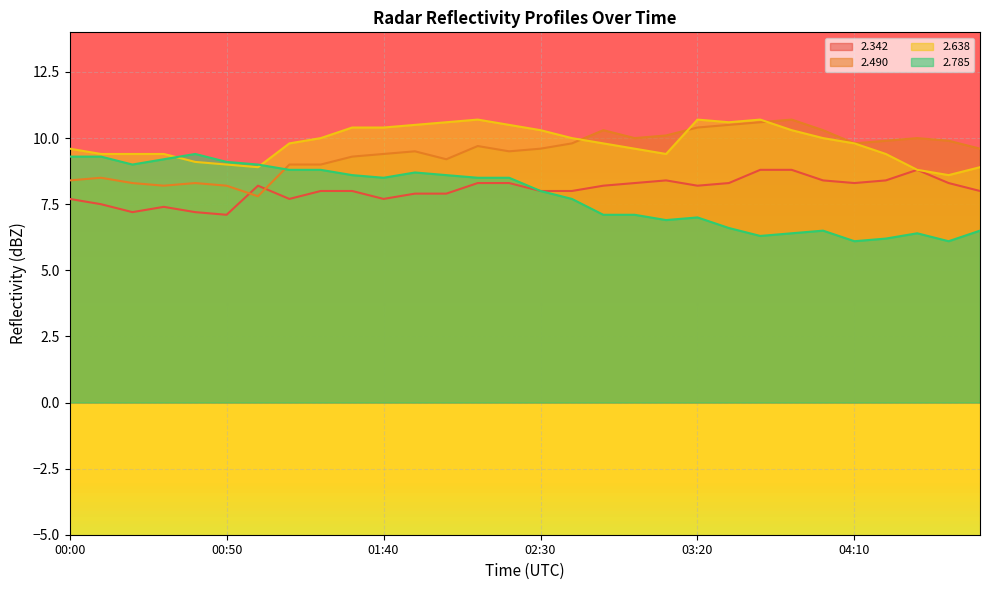

Which series ends up on top after the final intersection of   2.785 and   2.490?

  2.490